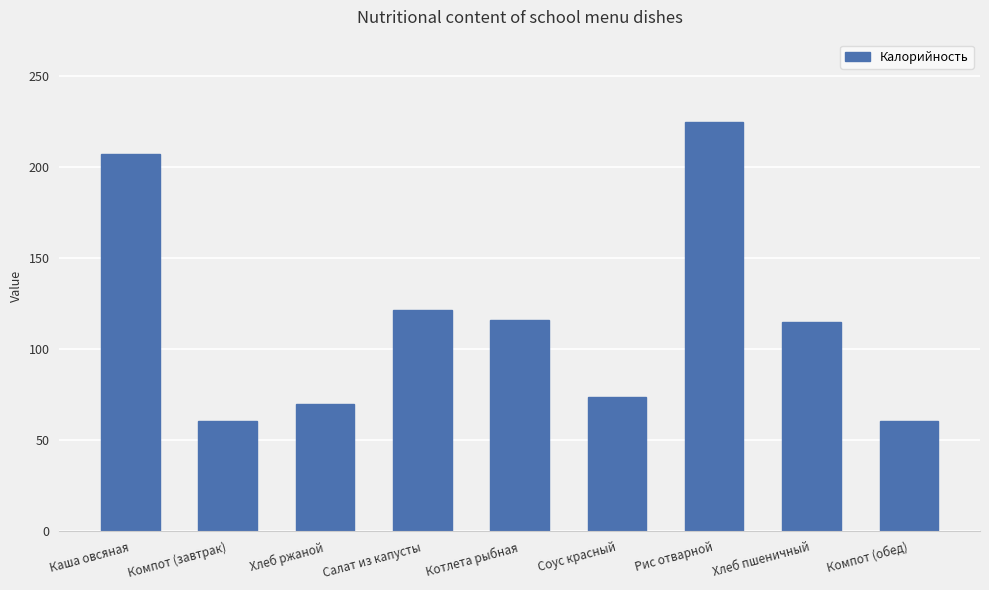

What is the value of the 3rd bar from the left?

69.7